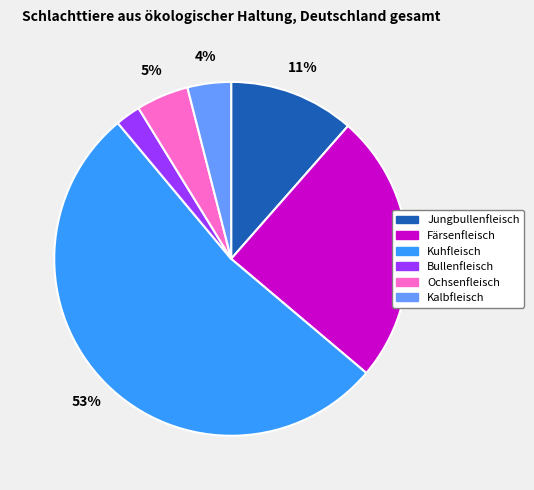

Which category has the biggest portion of the pie?

Kuhfleisch